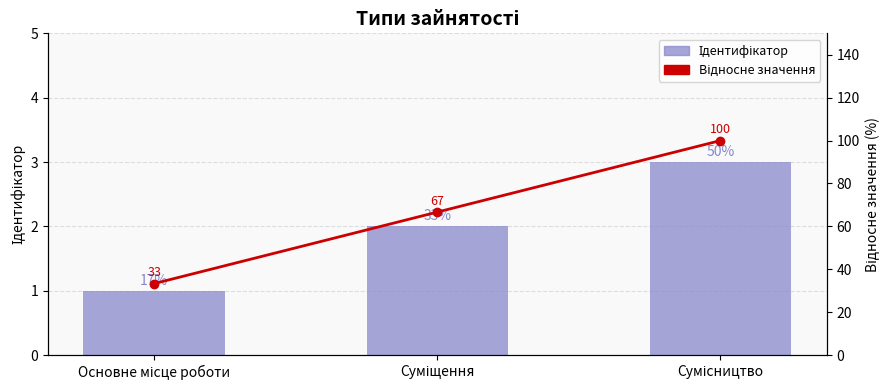

The value of Ідентифікатор at Сумісництво is 2.0. True or false?

False